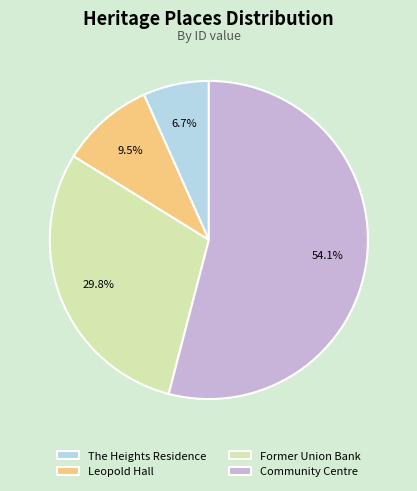

How many slices are in this pie chart?

4